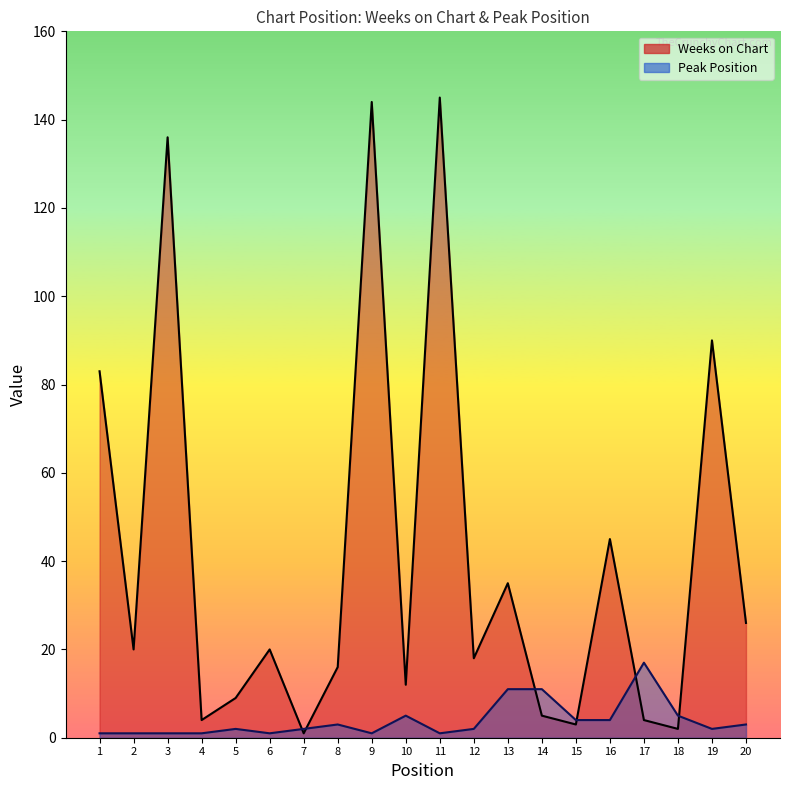

List the series in order of their peak value, lowest first.

Peak Position, Weeks on Chart